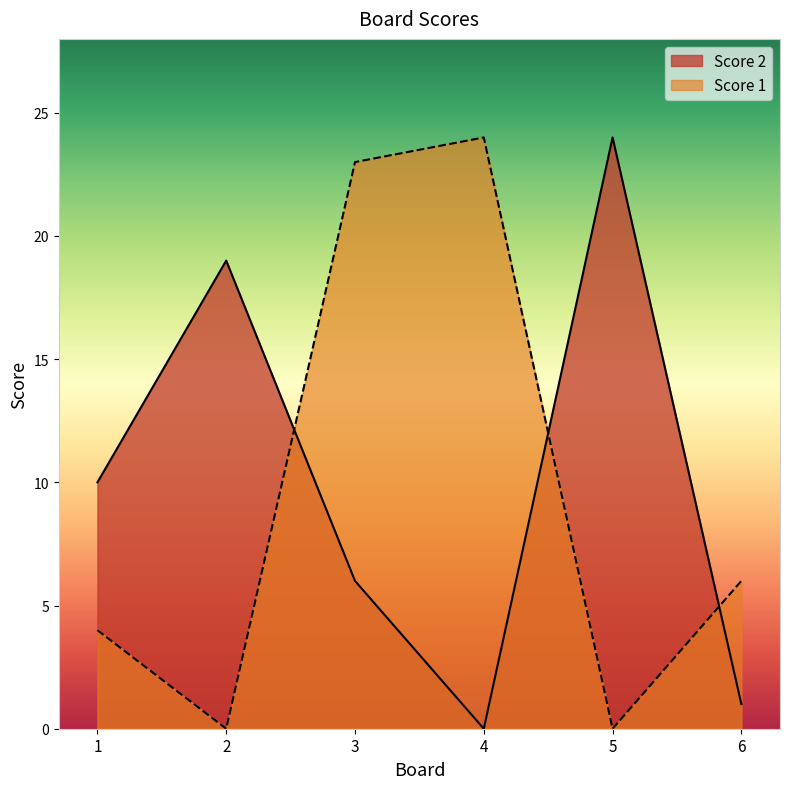

What is the difference between the second highest and second lowest values in the Score 2 series?

18